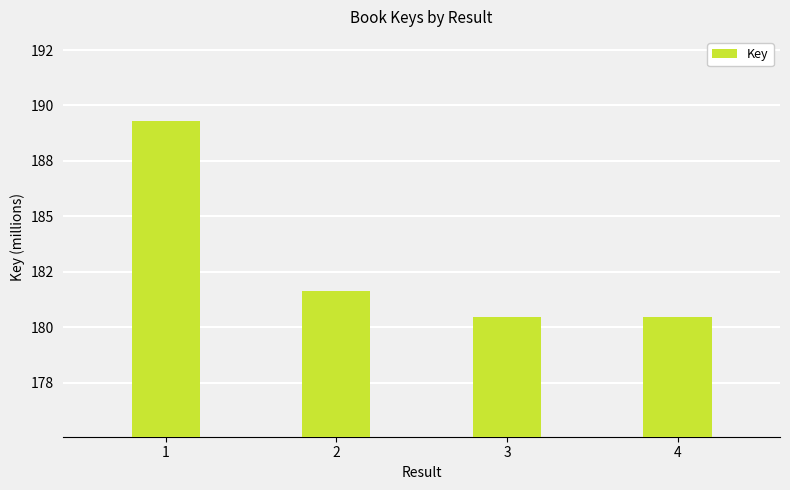

Rank the categories by value from lowest to highest.

4, 3, 2, 1